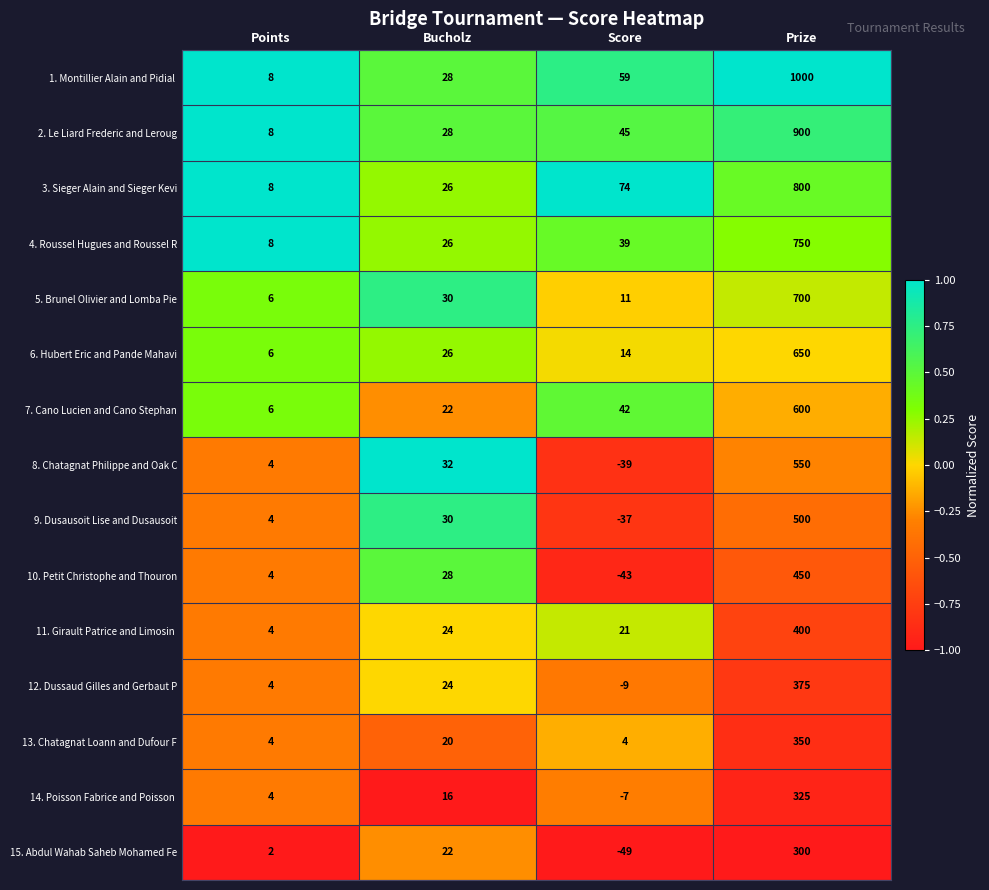

Rank the categories by 7. Cano Lucien and Cano Stephan value from highest to lowest.

Prize, Score, Bucholz, Points